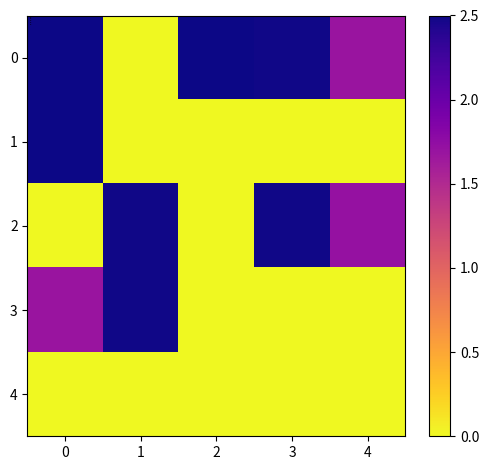

Which series changed the most between 1 and 4?

3